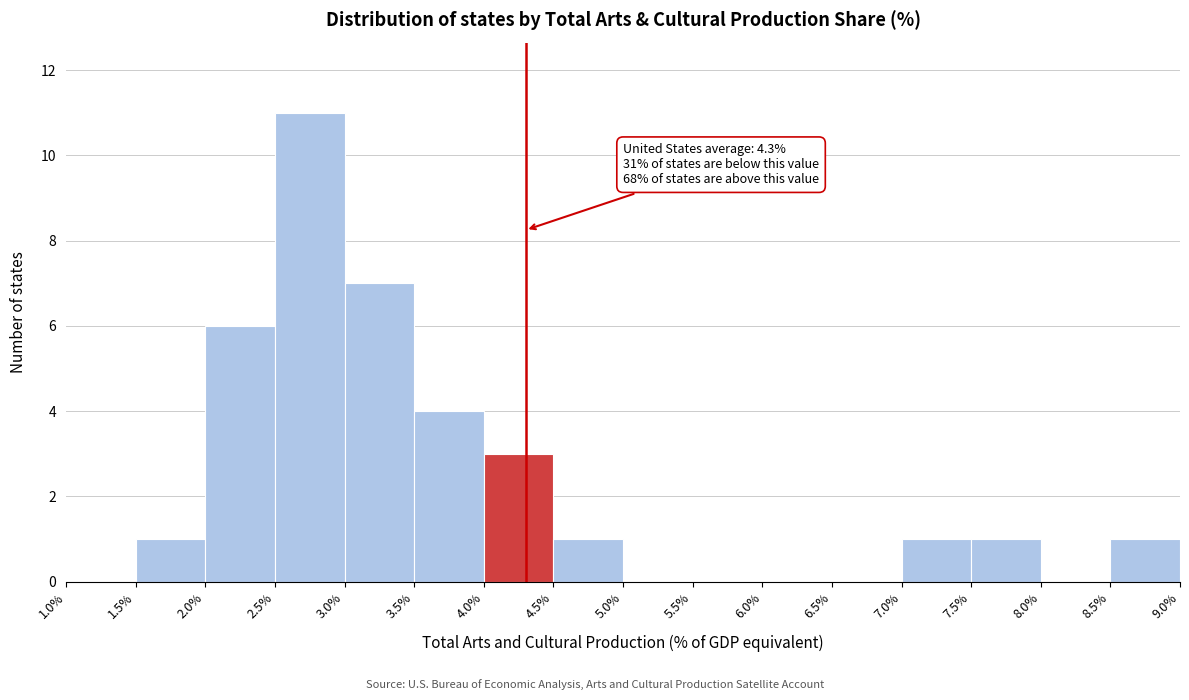

Which range on the x-axis has the tallest bar?

2.5% to 3.0%